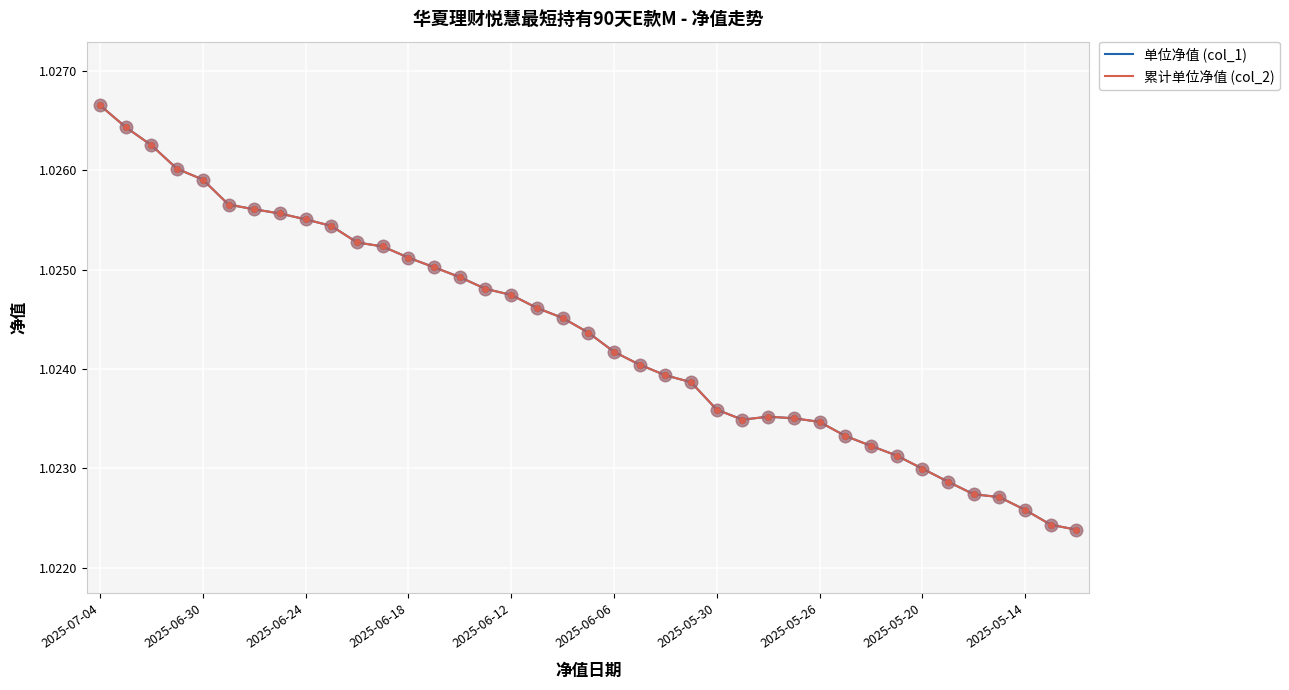

Does the chart have visible grid lines?

Yes